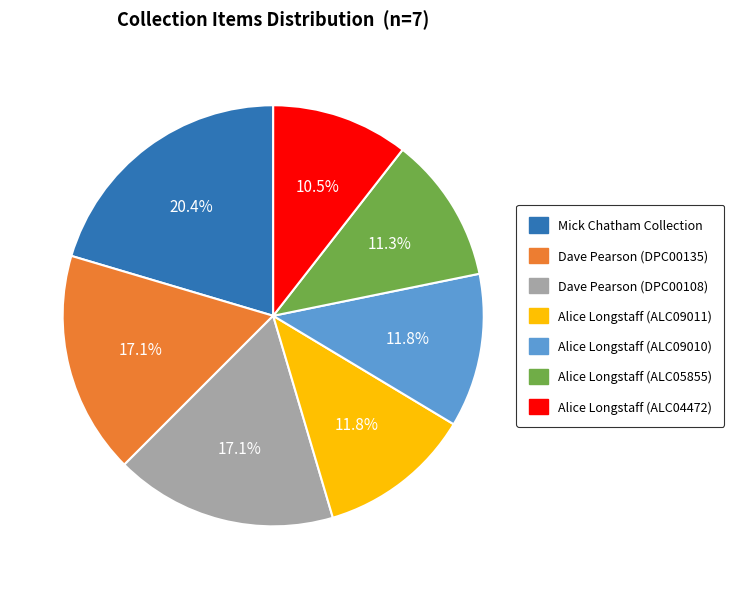

To the nearest percent, what portion does Dave Pearson (DPC00135) represent?

17%